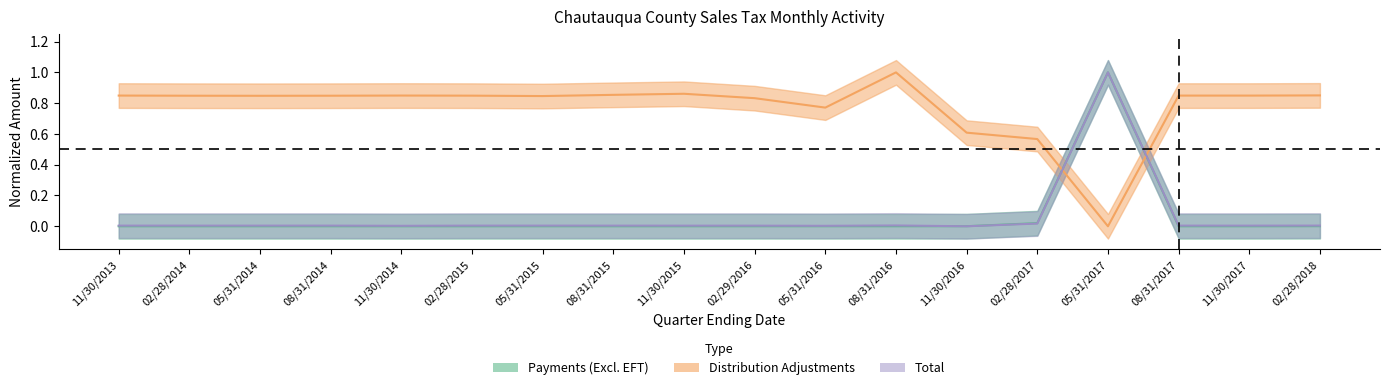

What is the sum of all Distribution Adjustments values?

14.0